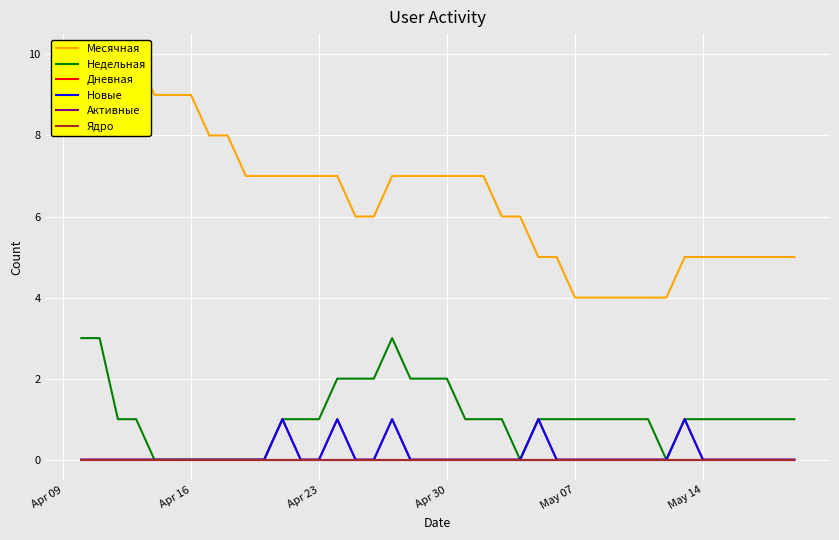

What is the maximum value shown in the chart?

10